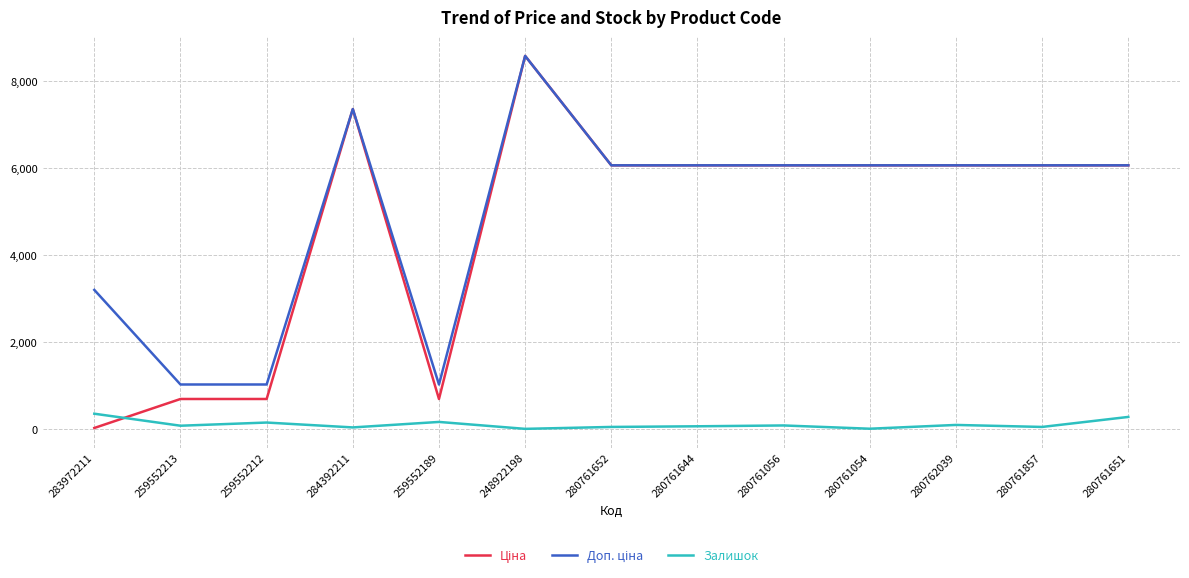

What is the lowest value of the Залишок series?

12.0